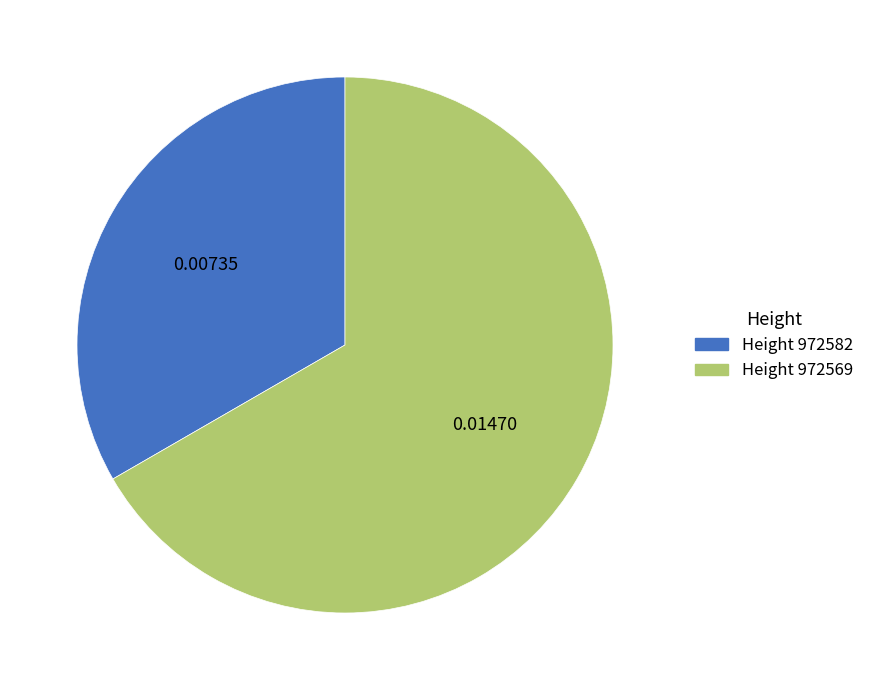

Is there a majority slice in this chart?

Yes